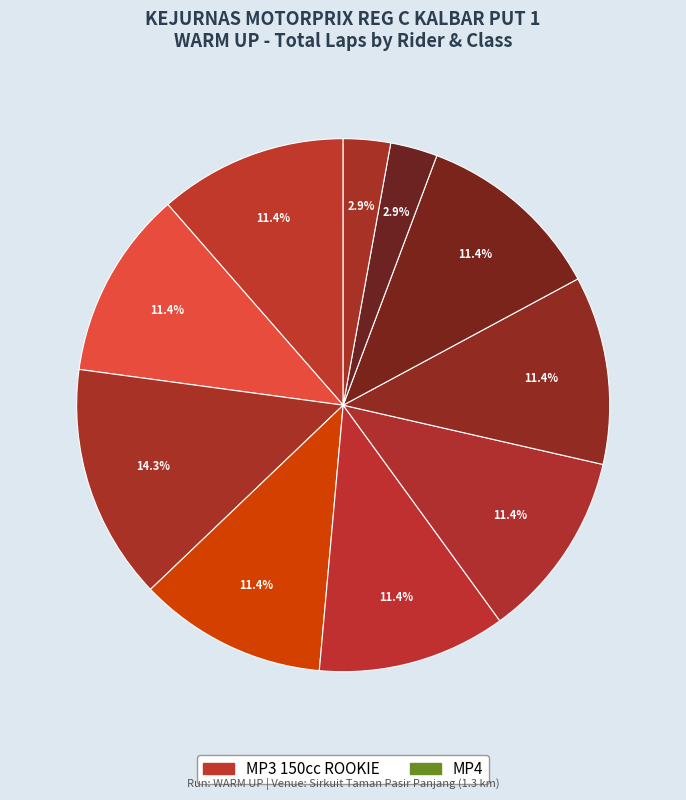

How many slices are in this pie chart?

10